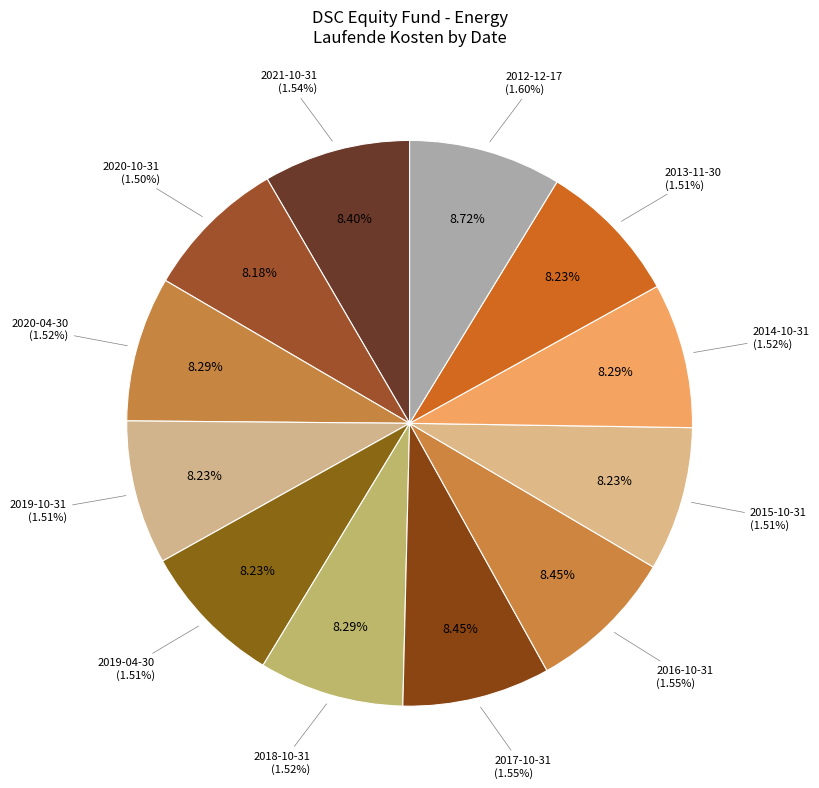

What portion of the pie excludes 2015-10-31?

91.8%